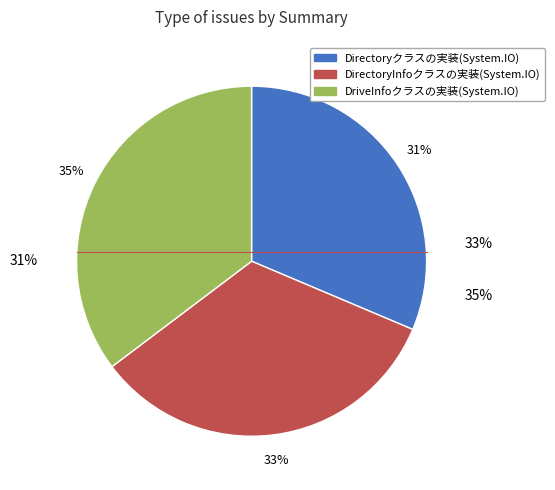

Is there any slice that represents more than half of the pie?

No